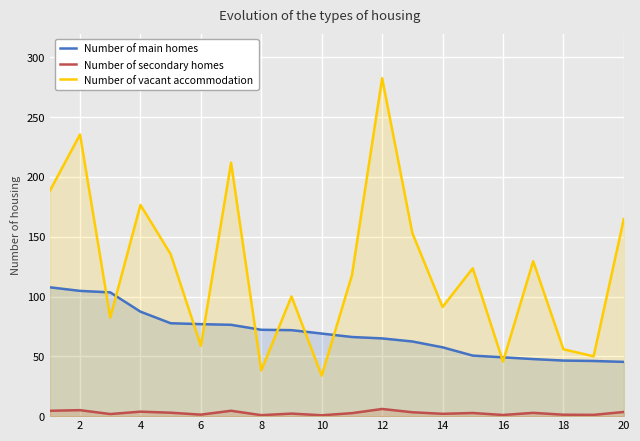

How many lines are shown in the chart?

3